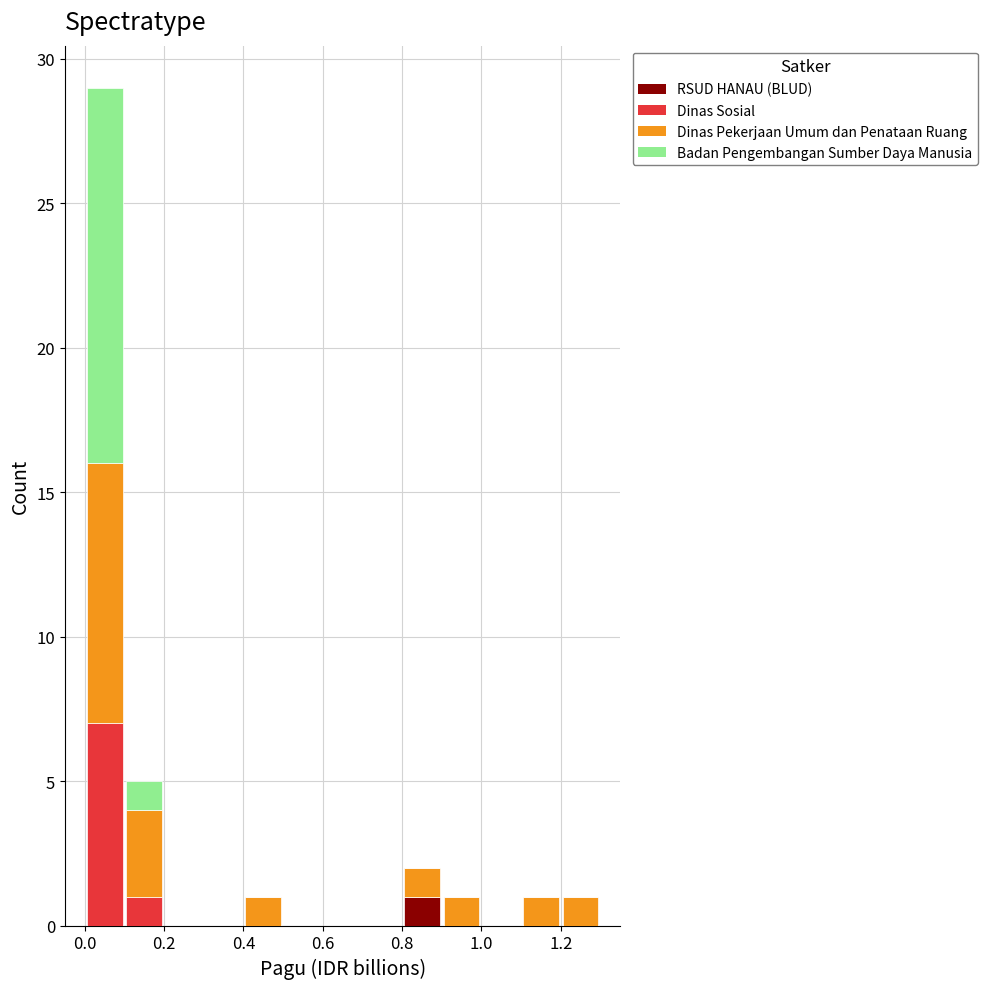

What is the total height of the stacked bar covering 0.8 to 0.9 on the x-axis? The values are not printed on the chart, so give them approximately, as read against the axis.

2